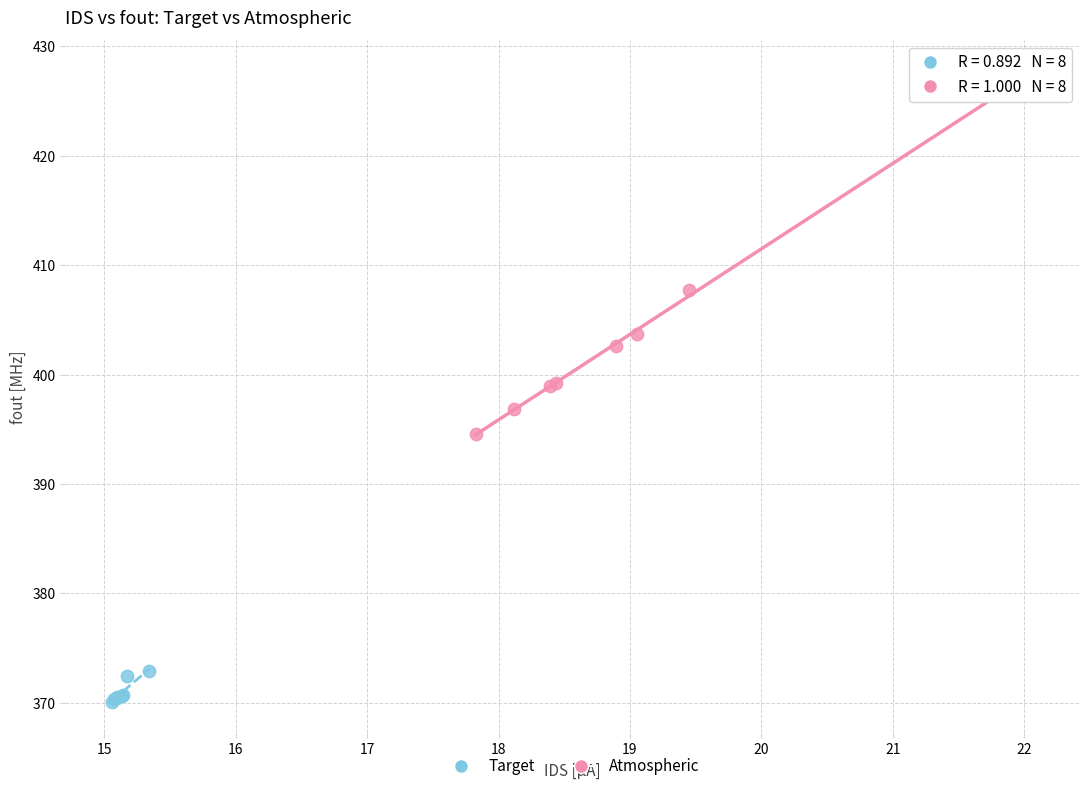

What are all the series names shown in the legend?

Target, Atmospheric